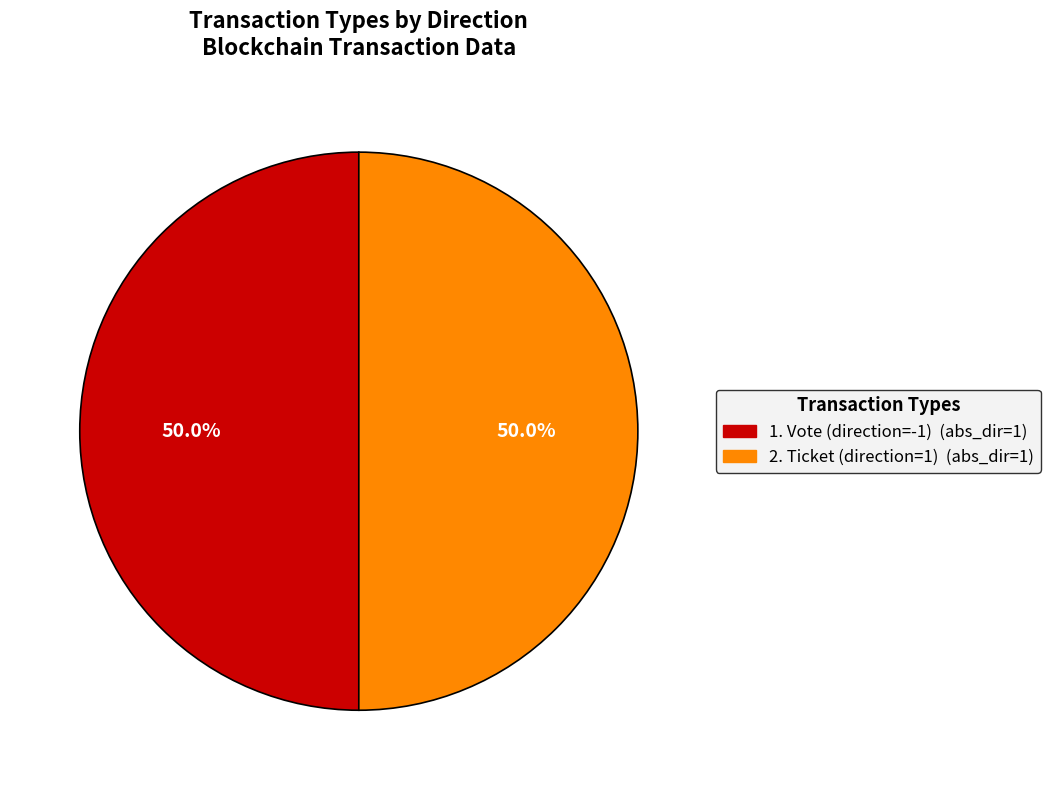

Count the number of slices in the pie.

2